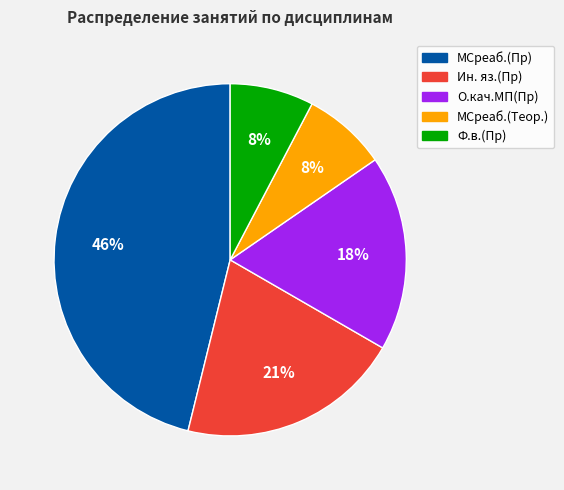

To the nearest percent, what portion does Ф.в.(Пр) represent?

8%